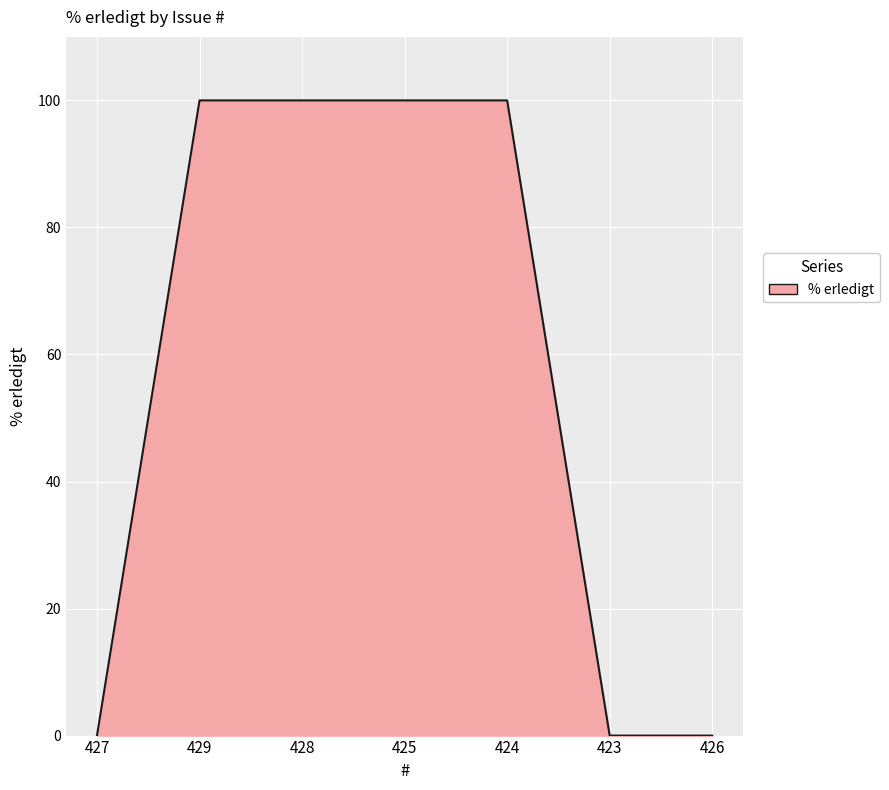

What is the change in value from 427 to 429?

+100